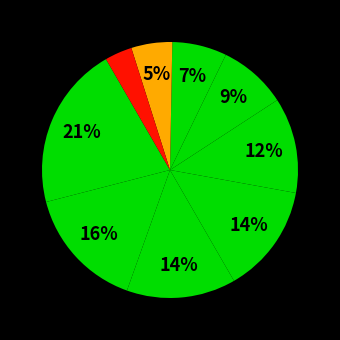

Count the number of slices in the pie.

9